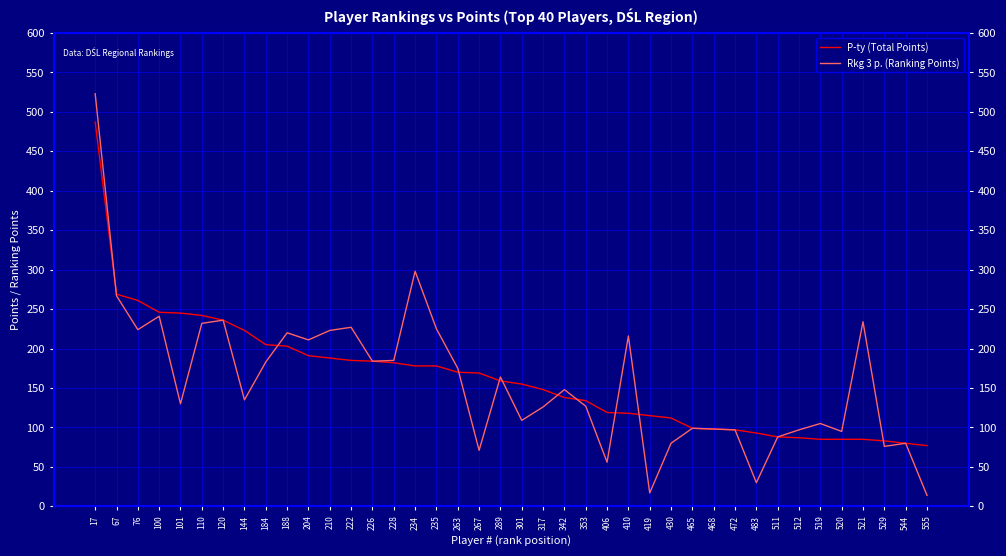

Is it true that Rkg 3 p. (Ranking Points) equals 164 at 289?

True